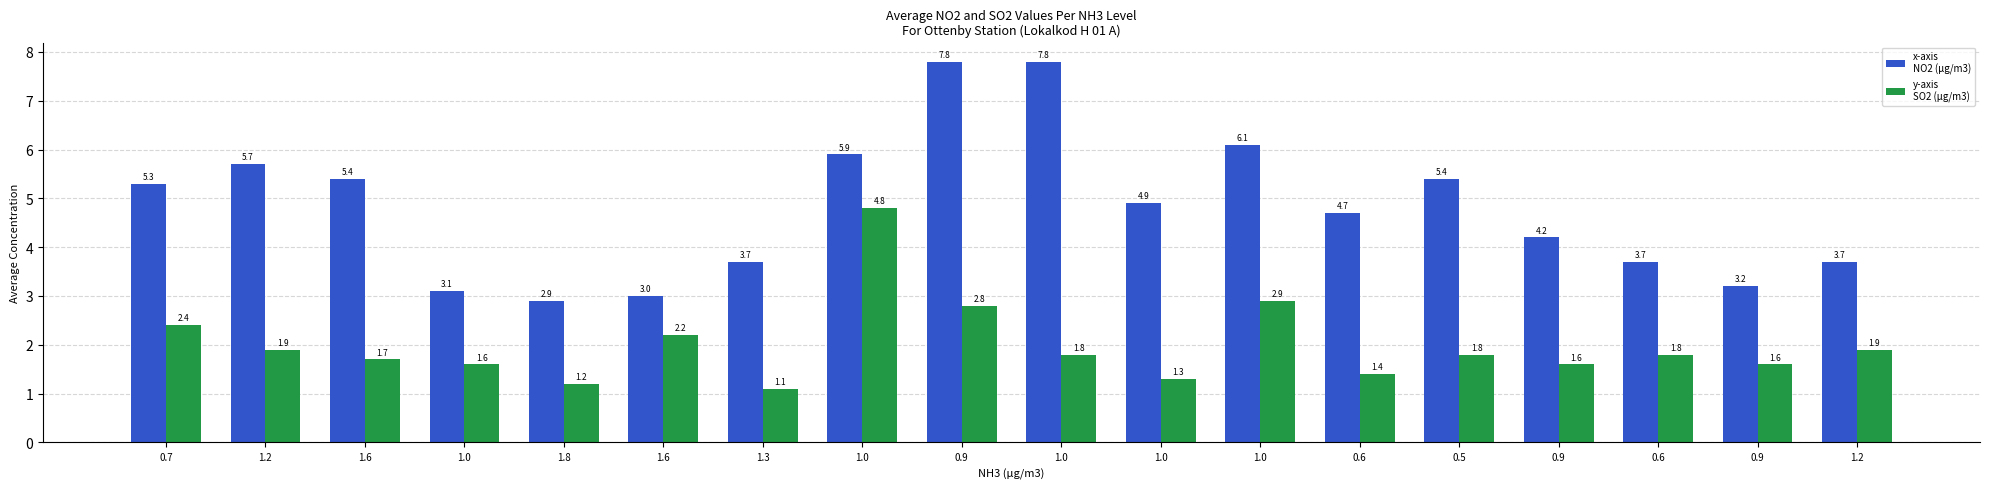

How many series are shown in this chart?

2